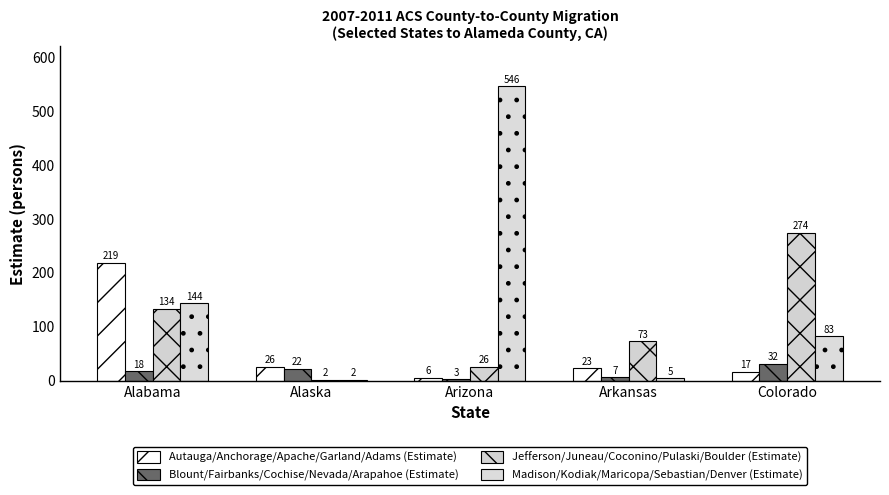

What is the minimum value shown in the chart?

2